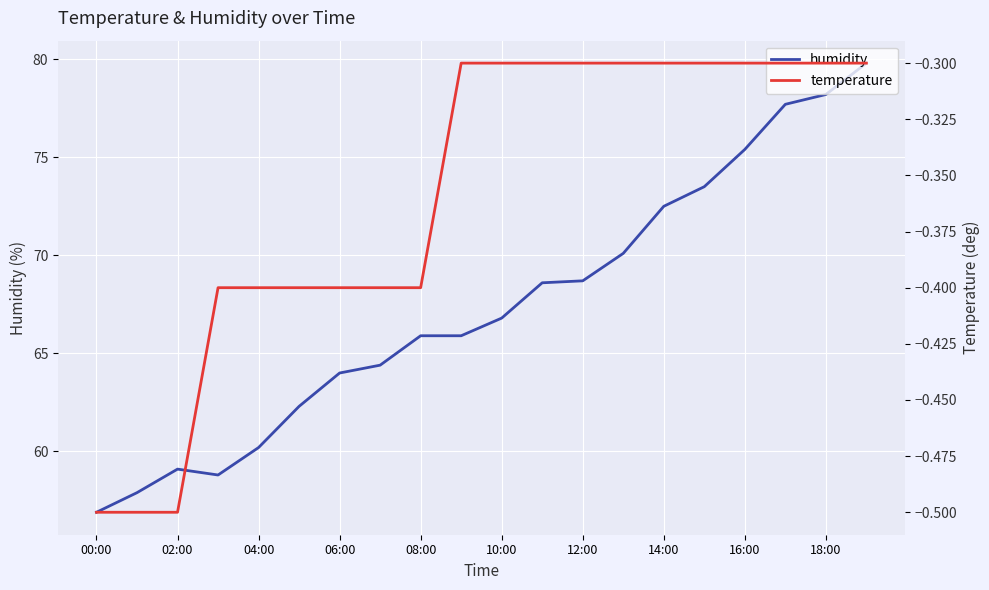

Which series has the largest range (max minus min)?

humidity